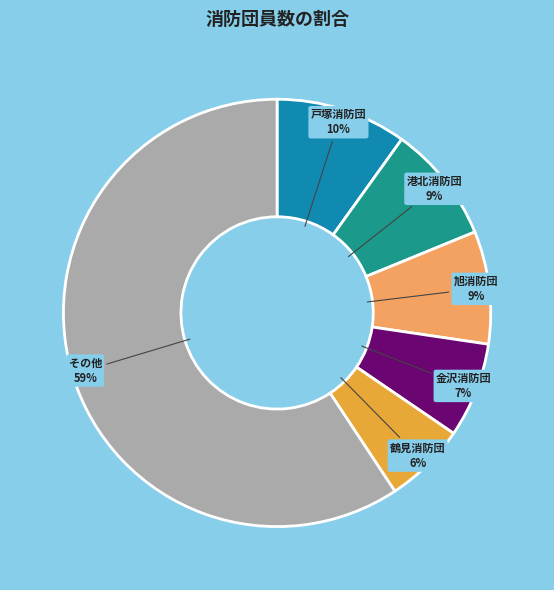

To the nearest percent, what portion does 旭消防団 represent?

9%